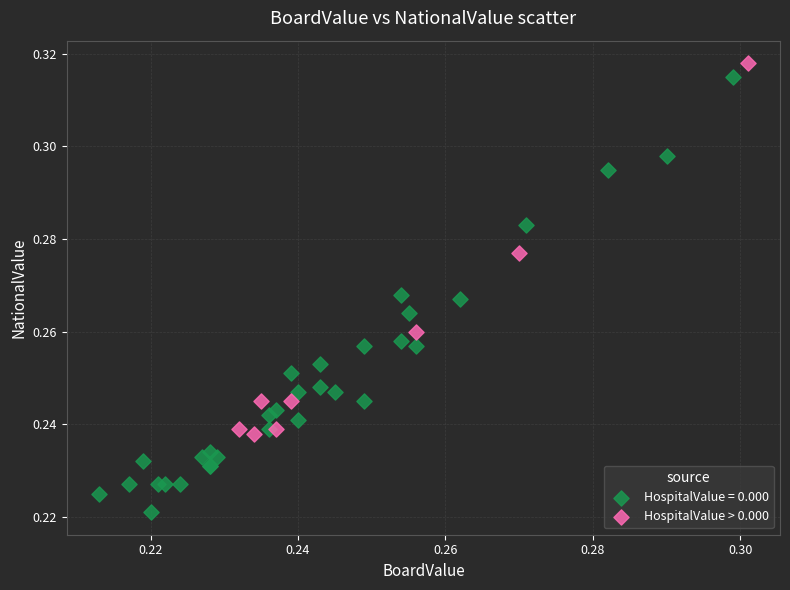

Which series has the widest spread of Y values?

HospitalValue = 0.000